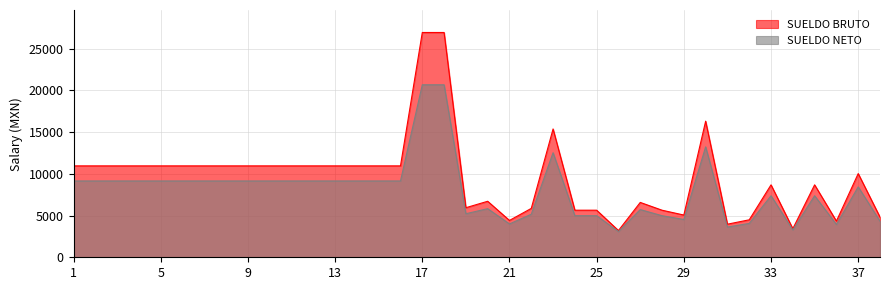

List the series in order of their peak value, highest first.

SUELDO BRUTO, SUELDO NETO